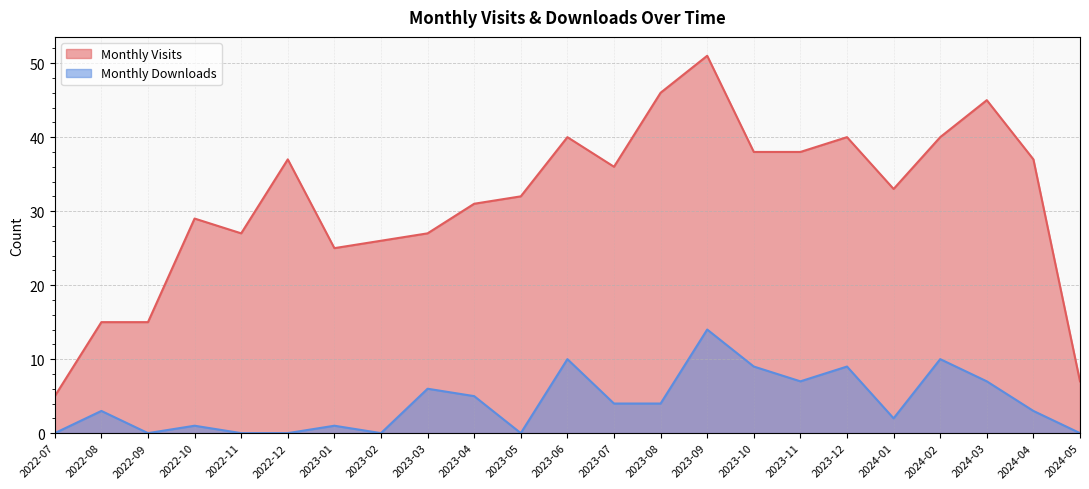

How many data points in Monthly Downloads are less than 3?

10